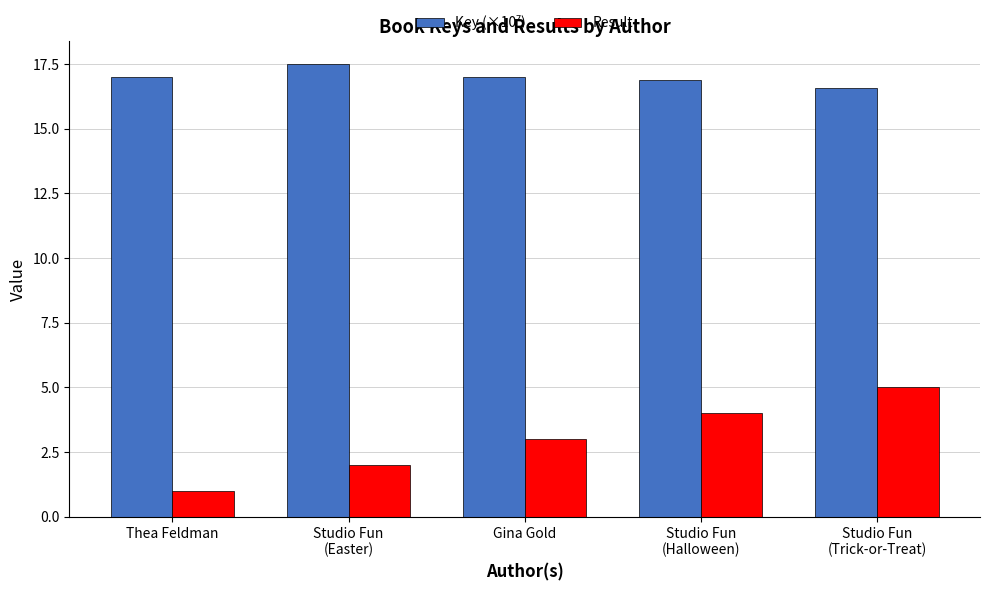

The value of Result at Thea Feldman is 1.0. True or false?

True